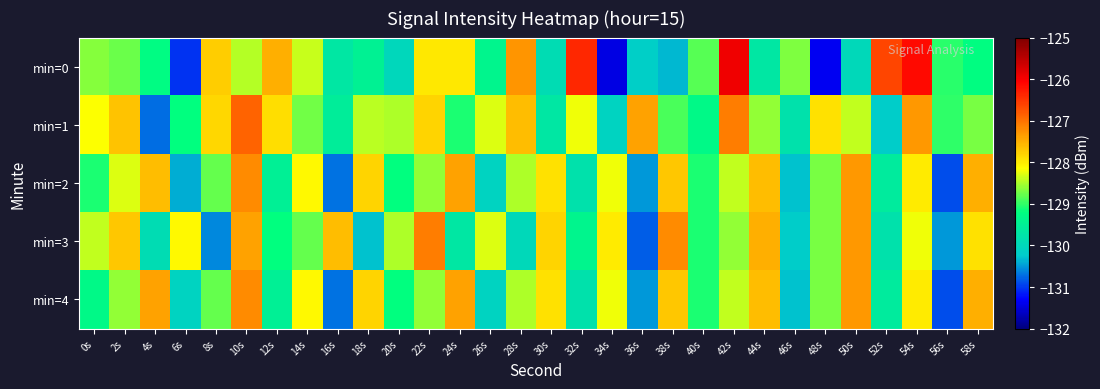

Which has a higher value, 32s or 6s?

32s